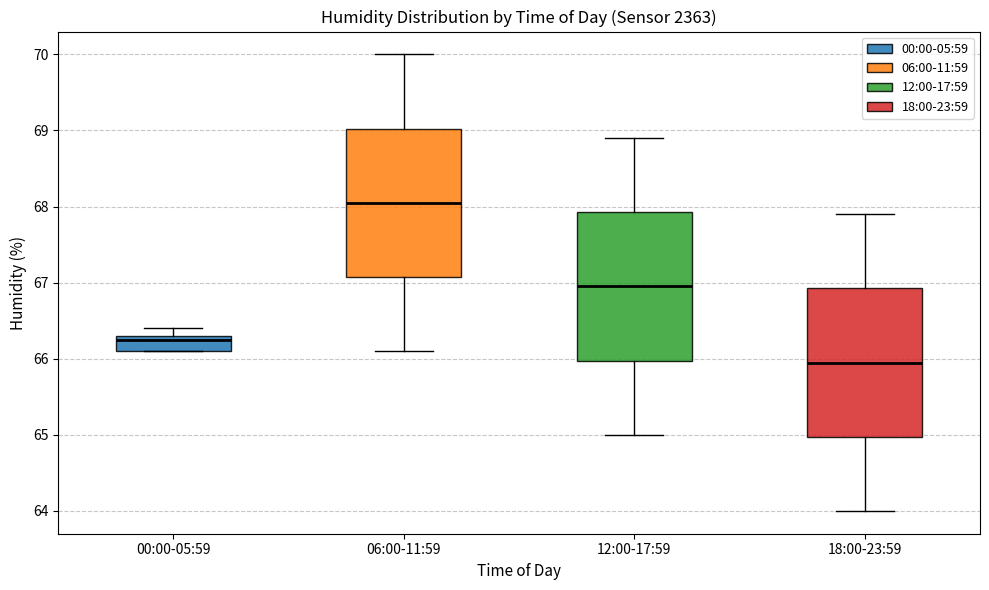

Reading left to right, transcribe this box plot: for each box, give where its median line is, the range the box spans, and where its two whiskers end, as read against the y-axis. The values are not printed on the chart, so give them approximately, as read against the axis.

00:00-05:59: median 66.3 (just below the box's upper edge), box 66.1 to 66.3, whiskers 66.1 to 66.4
06:00-11:59: median 68.1, box 67.1 to 69.0, whiskers 66.1 to 70.0
12:00-17:59: median 67.0, box 66.0 to 67.9, whiskers 65.0 to 68.9
18:00-23:59: median 66.0, box 65.0 to 66.9, whiskers 64.0 to 67.9